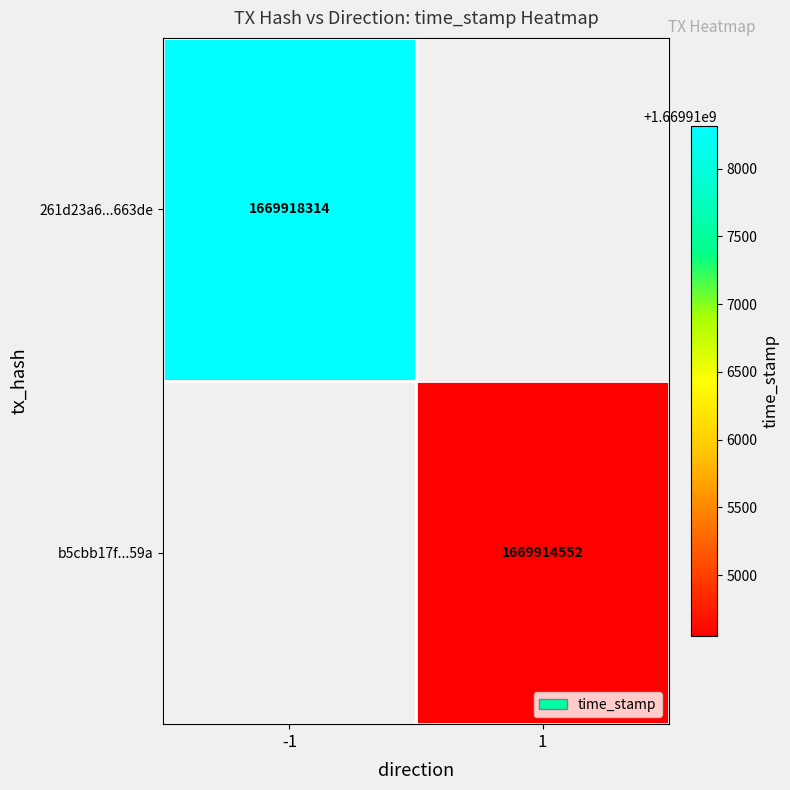

True or false: b5cbb17f...59a has a value of 410908158 at 1.

False